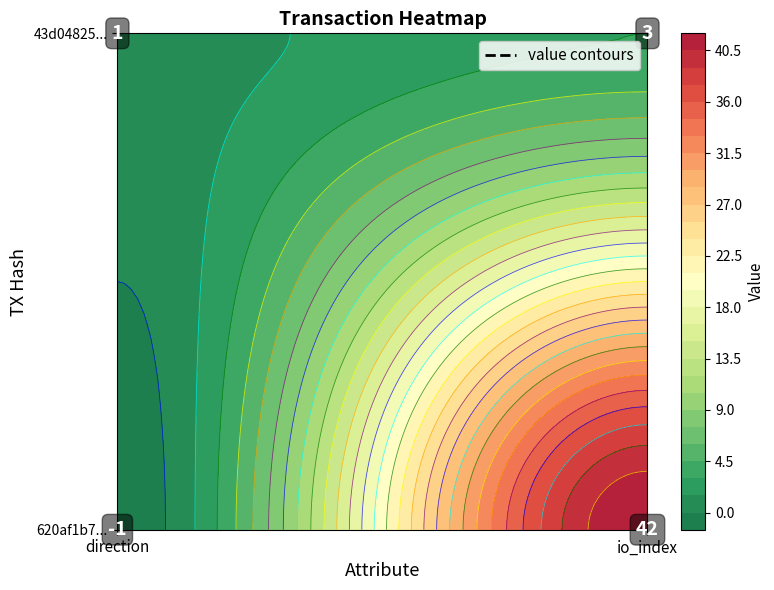

Between 0 and 1, which series saw the biggest shift?

620af1b73c33f708d4c9b61ba062986c96edfb0